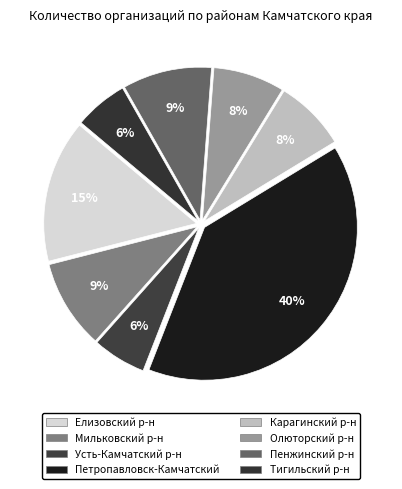

How many segments does this pie chart have?

8